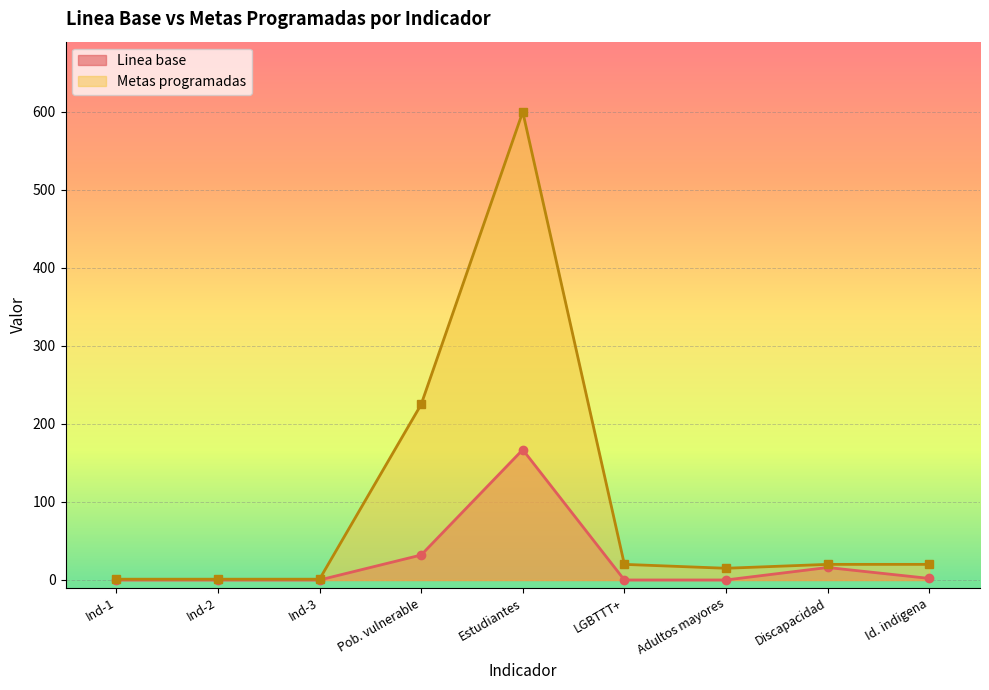

Is the value of Metas programadas at Pob. vulnerable greater than the value of Linea base at Id. indigena?

Yes